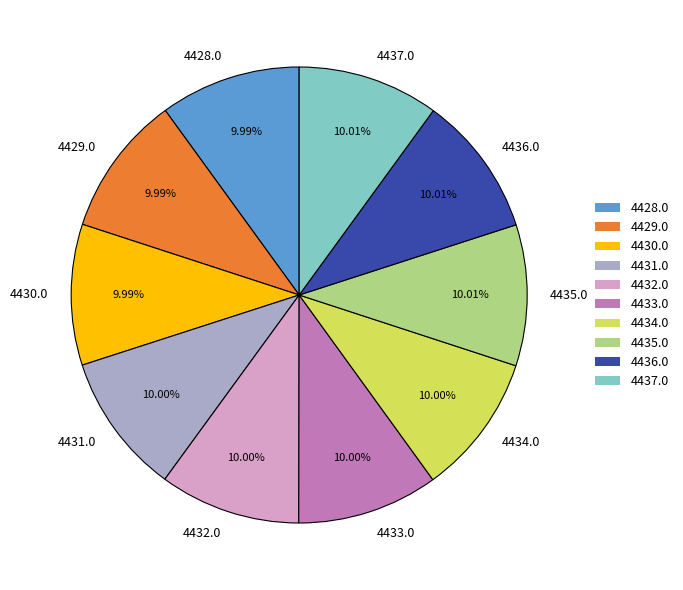

What is the total percentage of 4434.0 and 4431.0?

20.0%